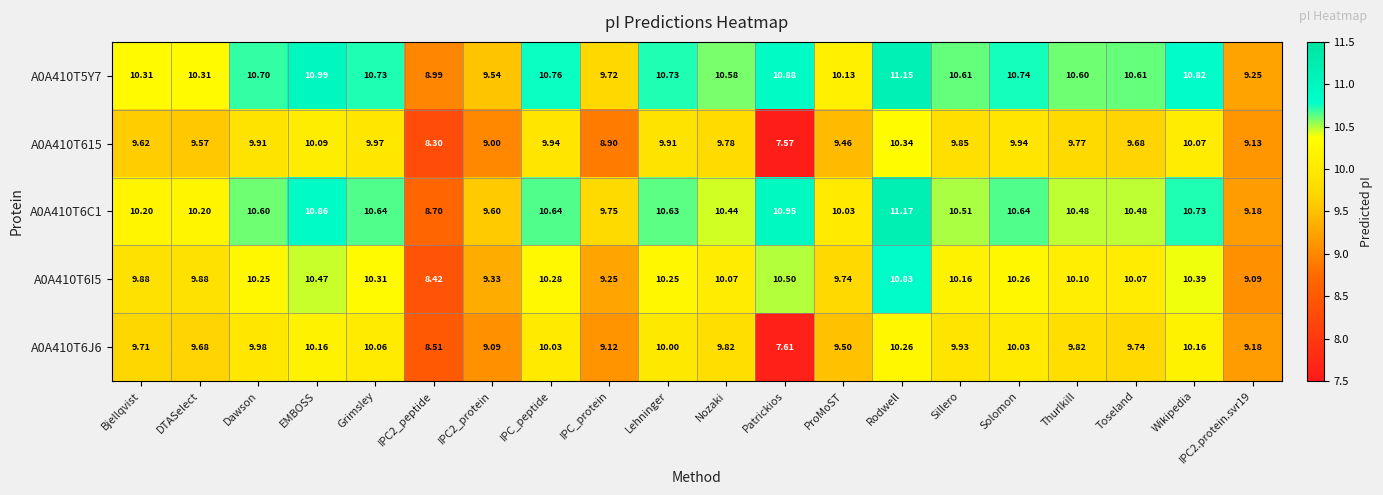

At which label does A0A410T6C1 first exceed 10?

Bjellqvist